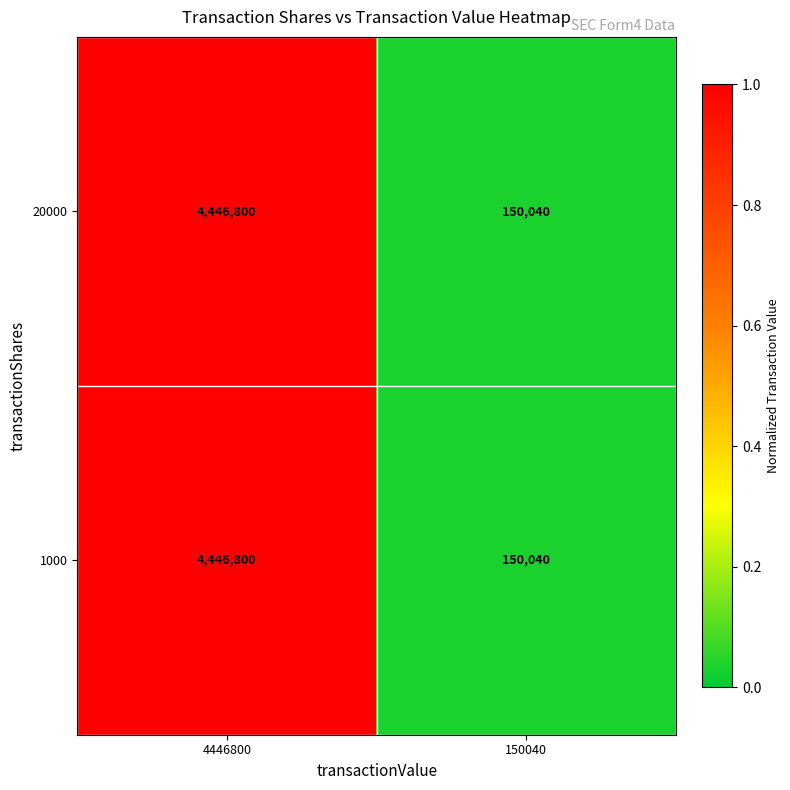

Count the number of categories in the chart.

2